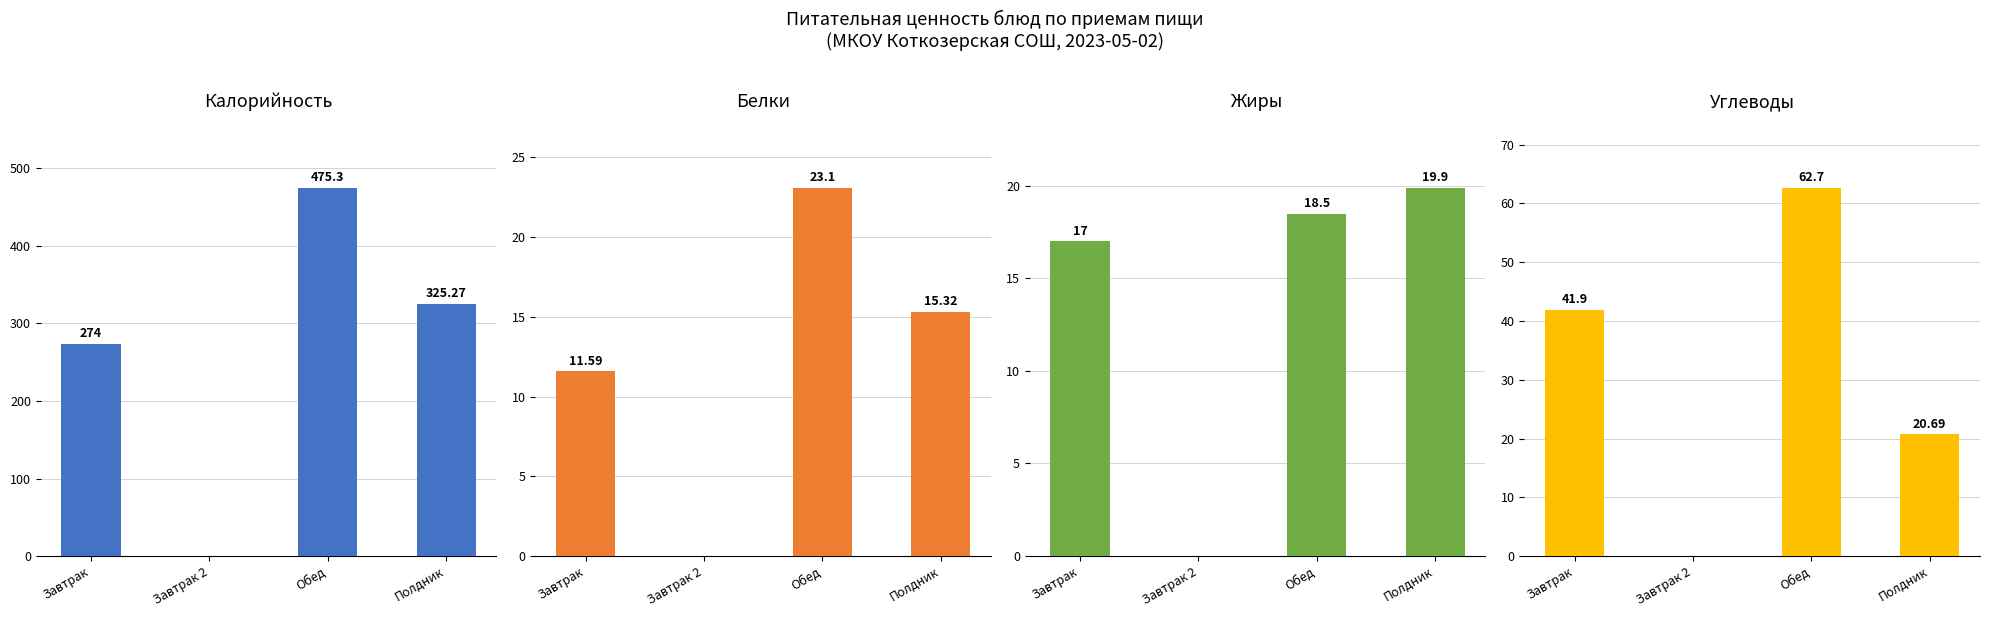

What is the label of the 1st bar from the left?

Завтрак